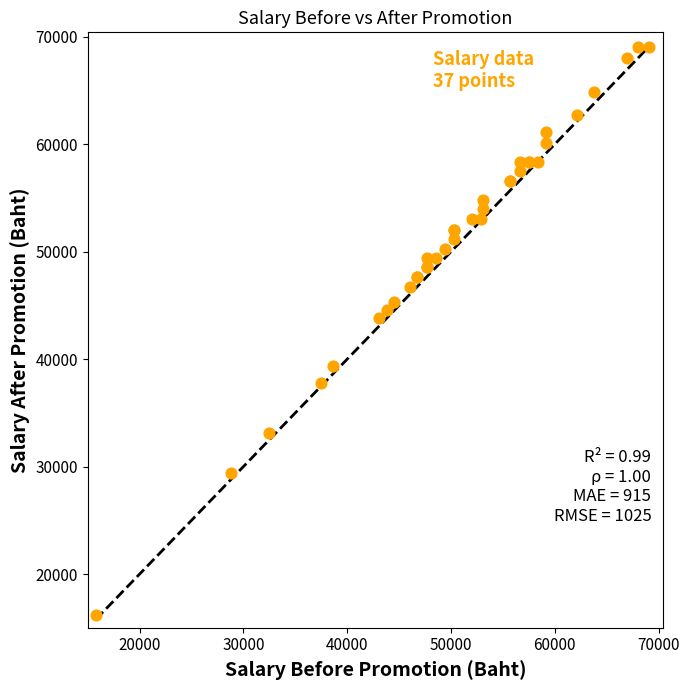

What Y value in the scatter plot is closest to 42615?

43800